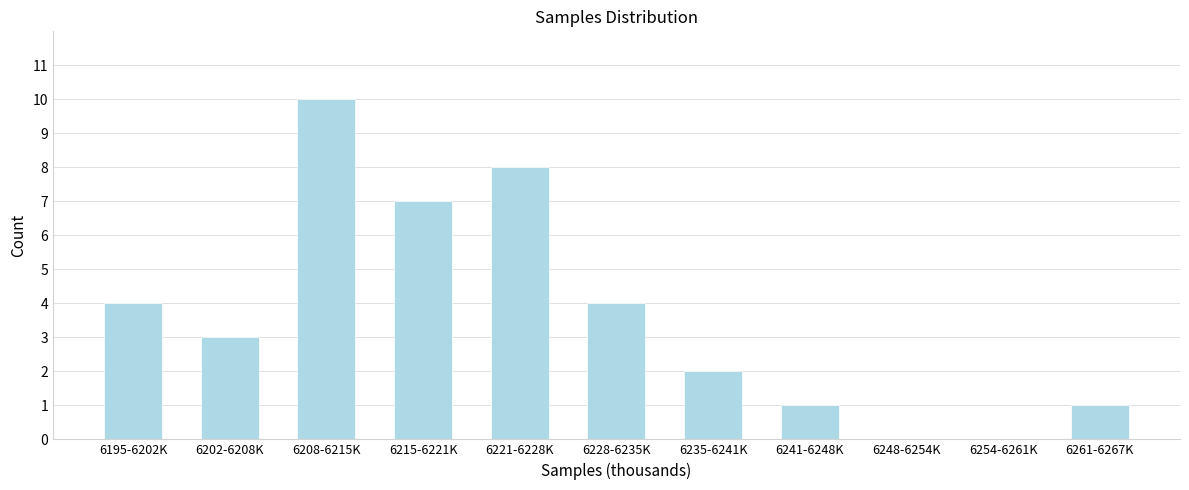

Reading left to right, extract all data points from this chart.

6195-6202K=4	6202-6208K=3	6208-6215K=10	6215-6221K=7	6221-6228K=8	6228-6235K=4	6235-6241K=2	6241-6248K=1	6248-6254K=0	6254-6261K=0	6261-6267K=1